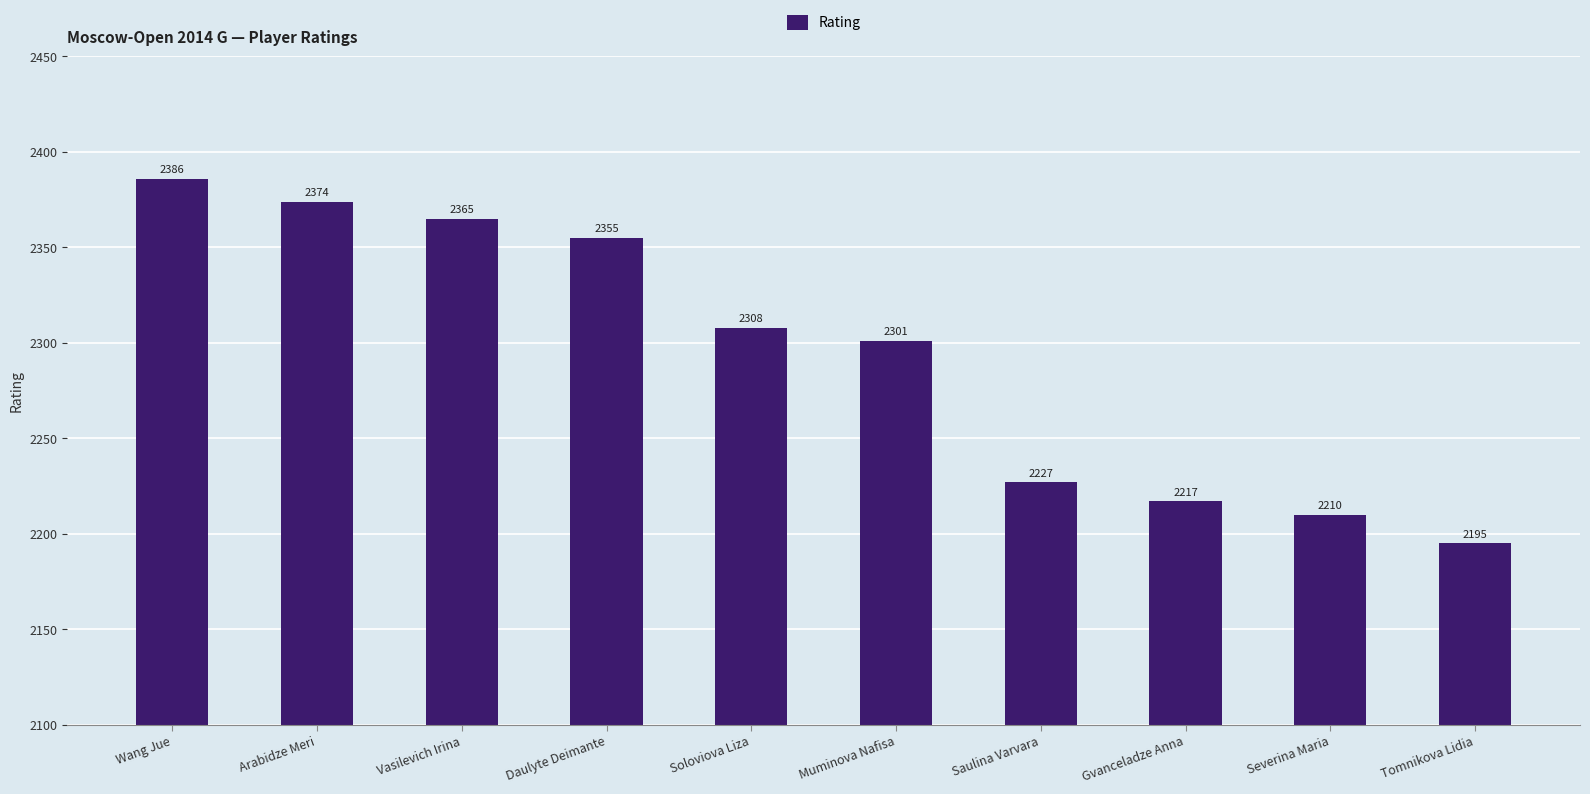

What is the label of the 1st bar from the right?

Tomnikova Lidia